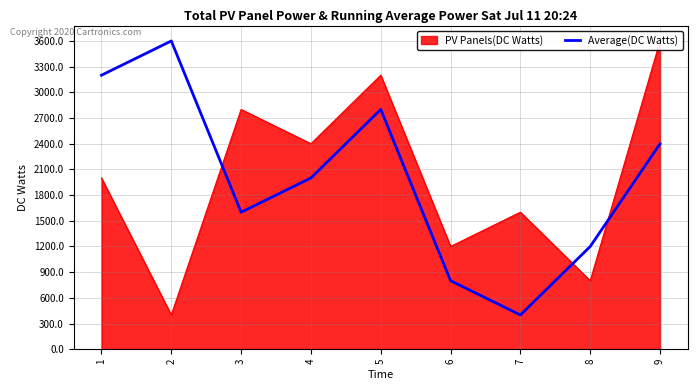

List the labels in order of Average(DC Watts) value, smallest first.

7, 6, 8, 3, 4, 9, 5, 1, 2